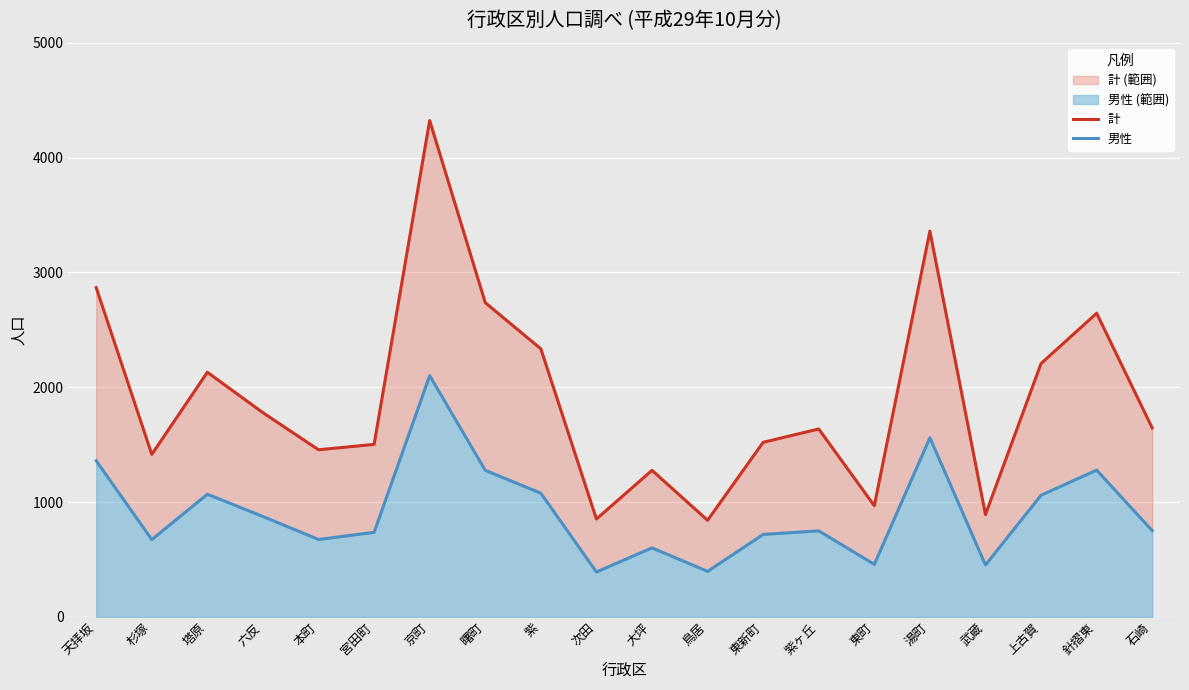

List the series in order of their overall mean, highest first.

計, 男性